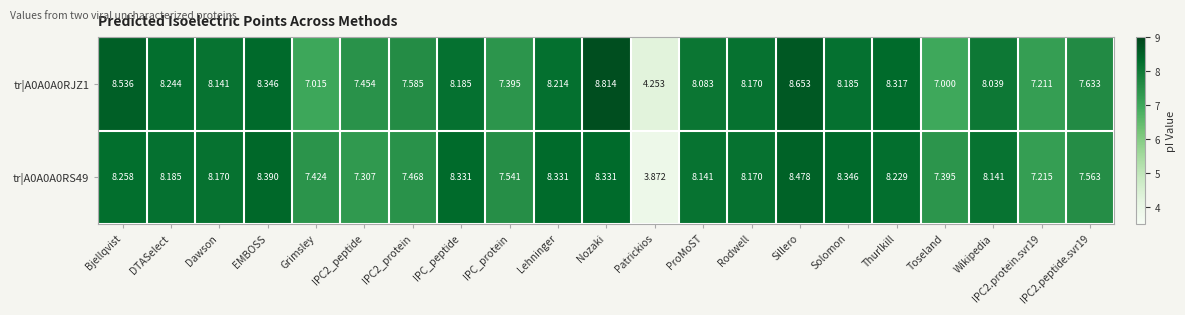

Which series has the largest total across all categories?

tr|A0A0A0RJZ1